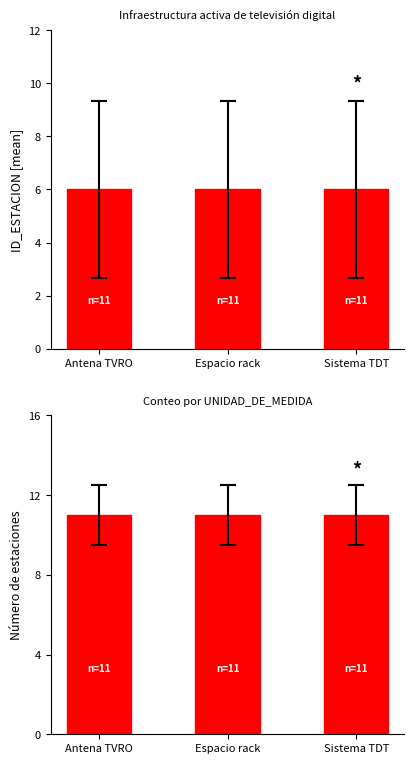

At which label is ID_ESTACION mean closest to 6?

Antena TVRO